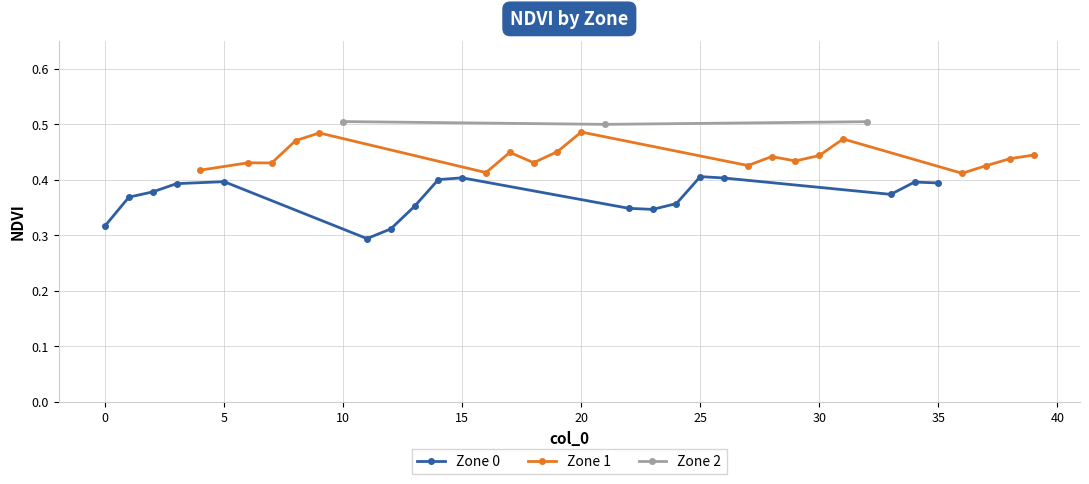

What is the smallest value displayed?

0.3